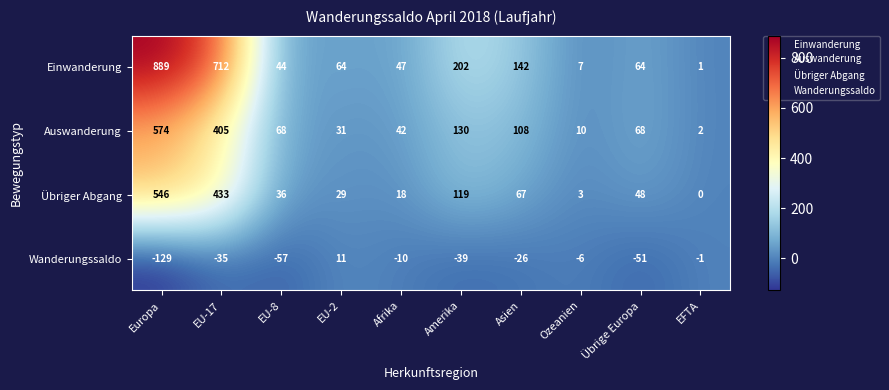

List the series in order of their peak value, highest first.

Einwanderung, Auswanderung, Übriger Abgang, Wanderungssaldo